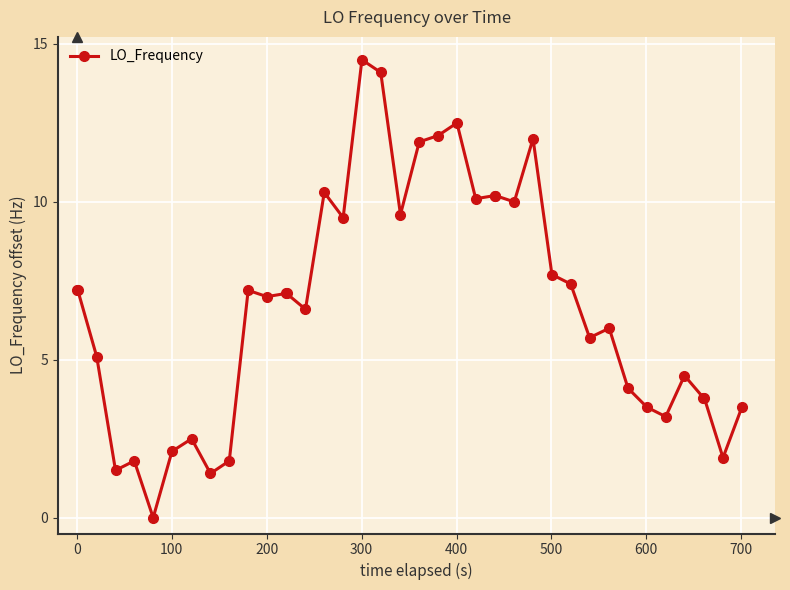

What is the greatest value displayed?

14.5